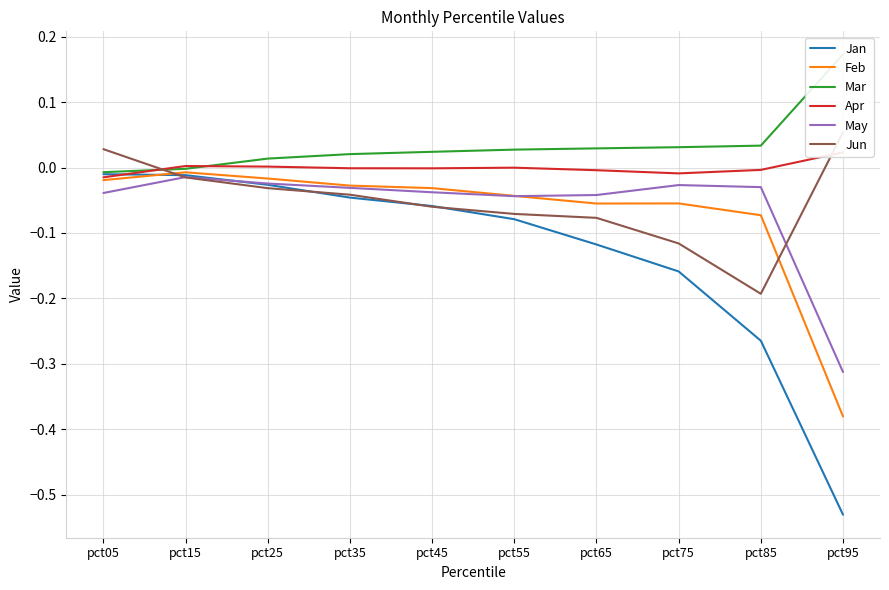

Which series has the widest spread of values?

Jan